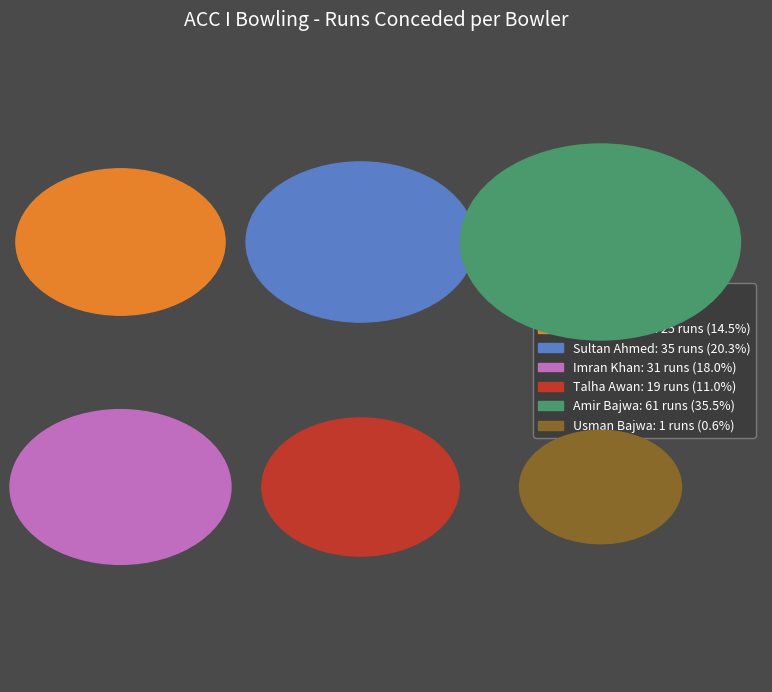

How many slices are in this pie chart?

6